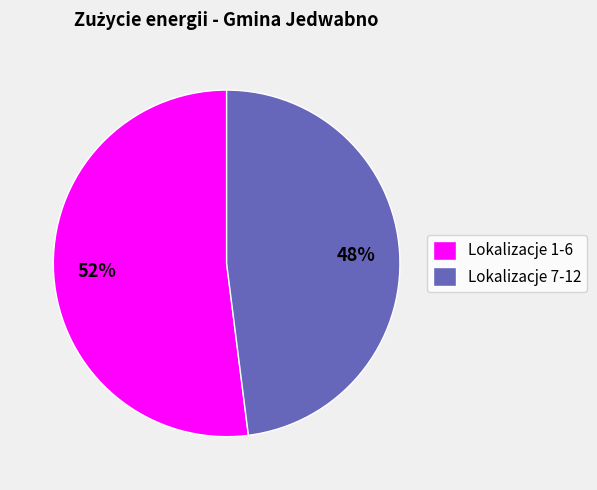

What percentage is the Lokalizacje 7-12 slice, to the nearest percent?

48%